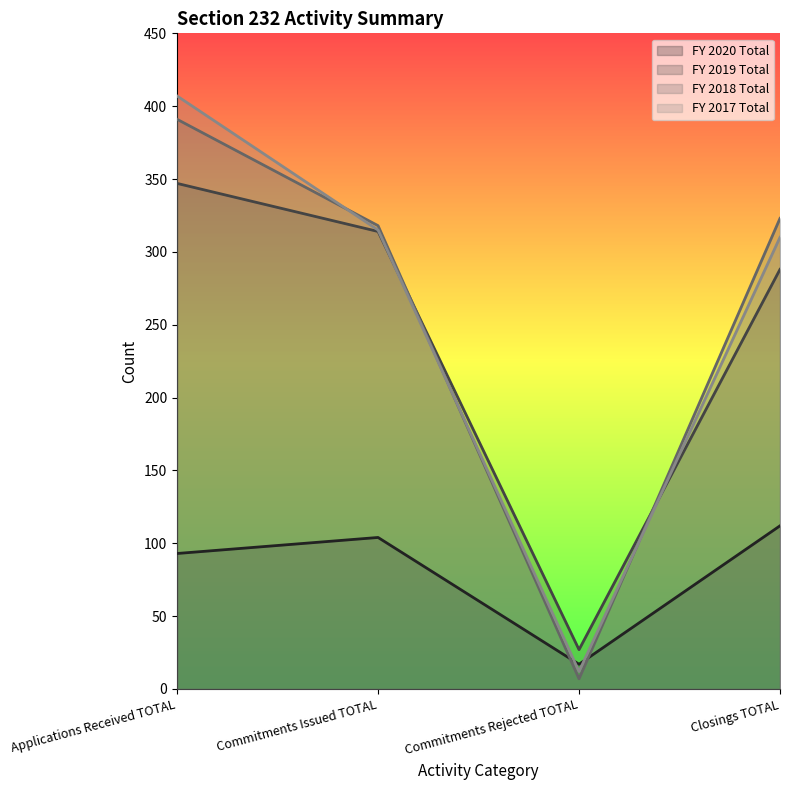

How many lines are shown in the chart?

4